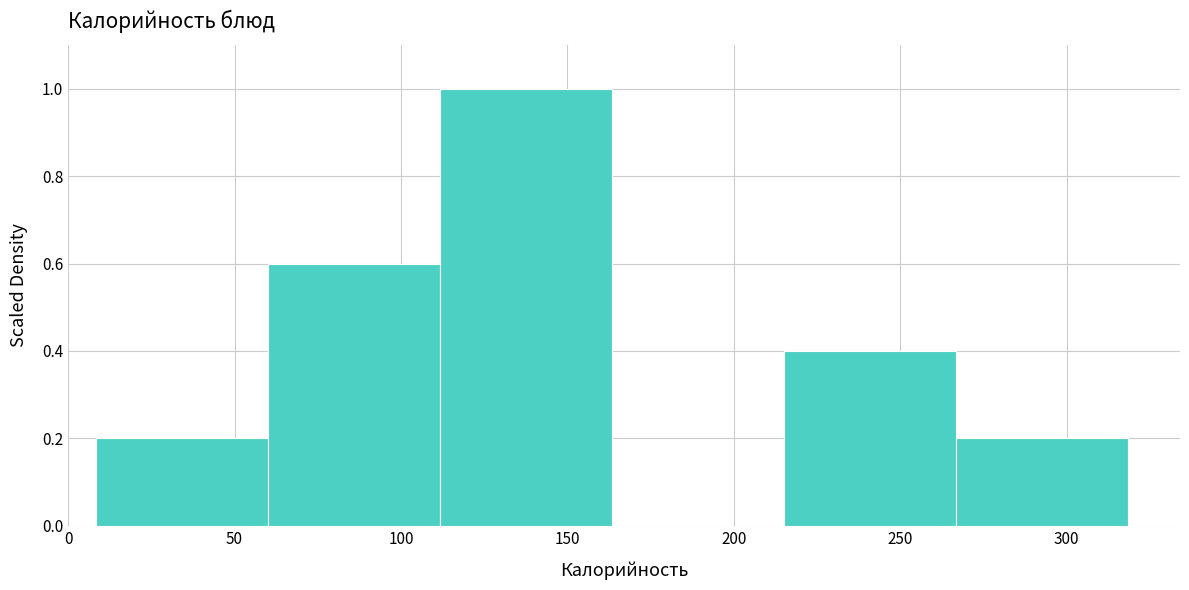

Reading left to right, list every bar in this chart as the range it spans on the x-axis followed by its height. Neither the bar edges nor the heights are printed on the chart, so give them approximately, as read against the axes.

10 to 60: 0.2
60 to 110: 0.6
110 to 165: 1.0
165 to 215: 0
215 to 265: 0.4
265 to 320: 0.2